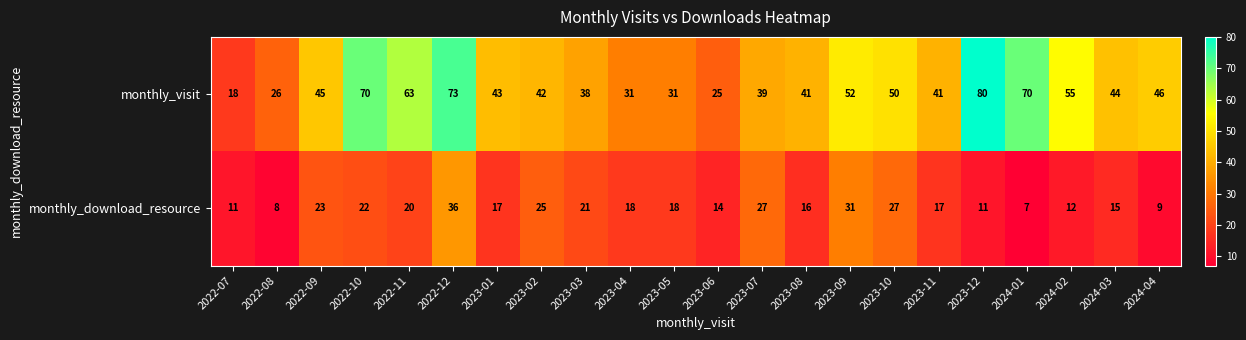

The value of monthly_visit at 2022-08 is 38. True or false?

False